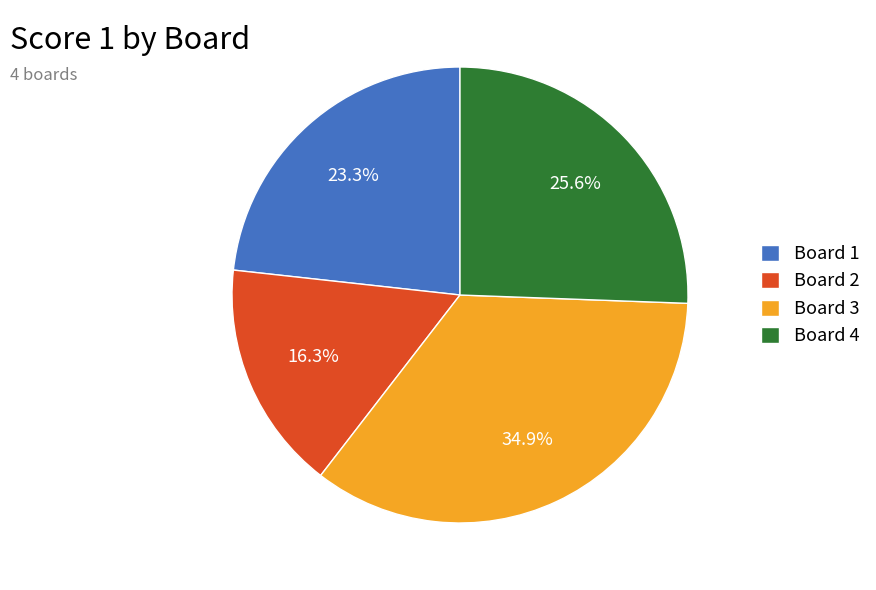

To the nearest percent, what is the difference between the largest and smallest slice percentages?

19%